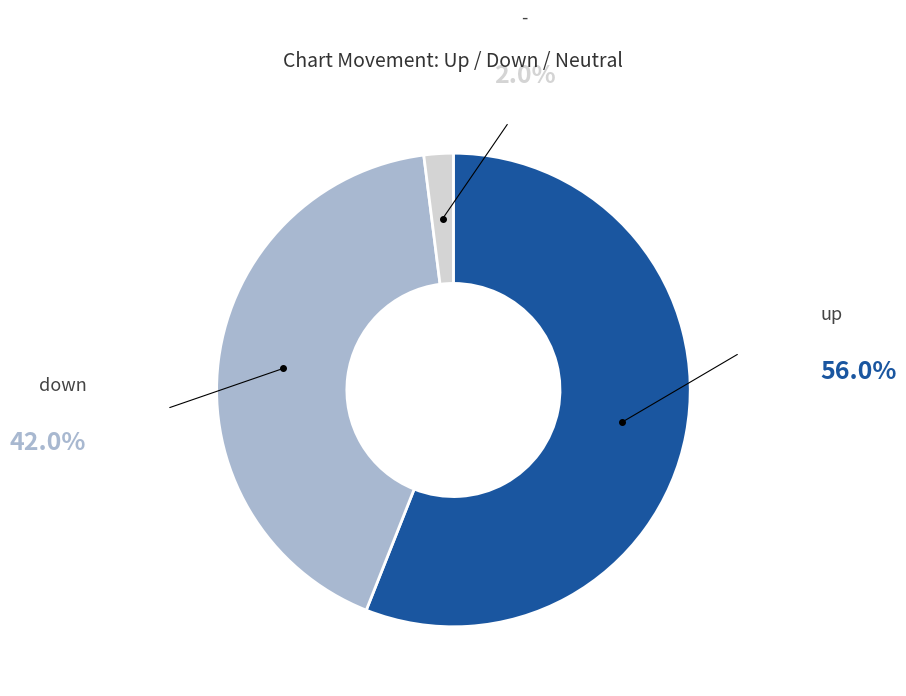

Combined, do up and - account for over 50%?

Yes